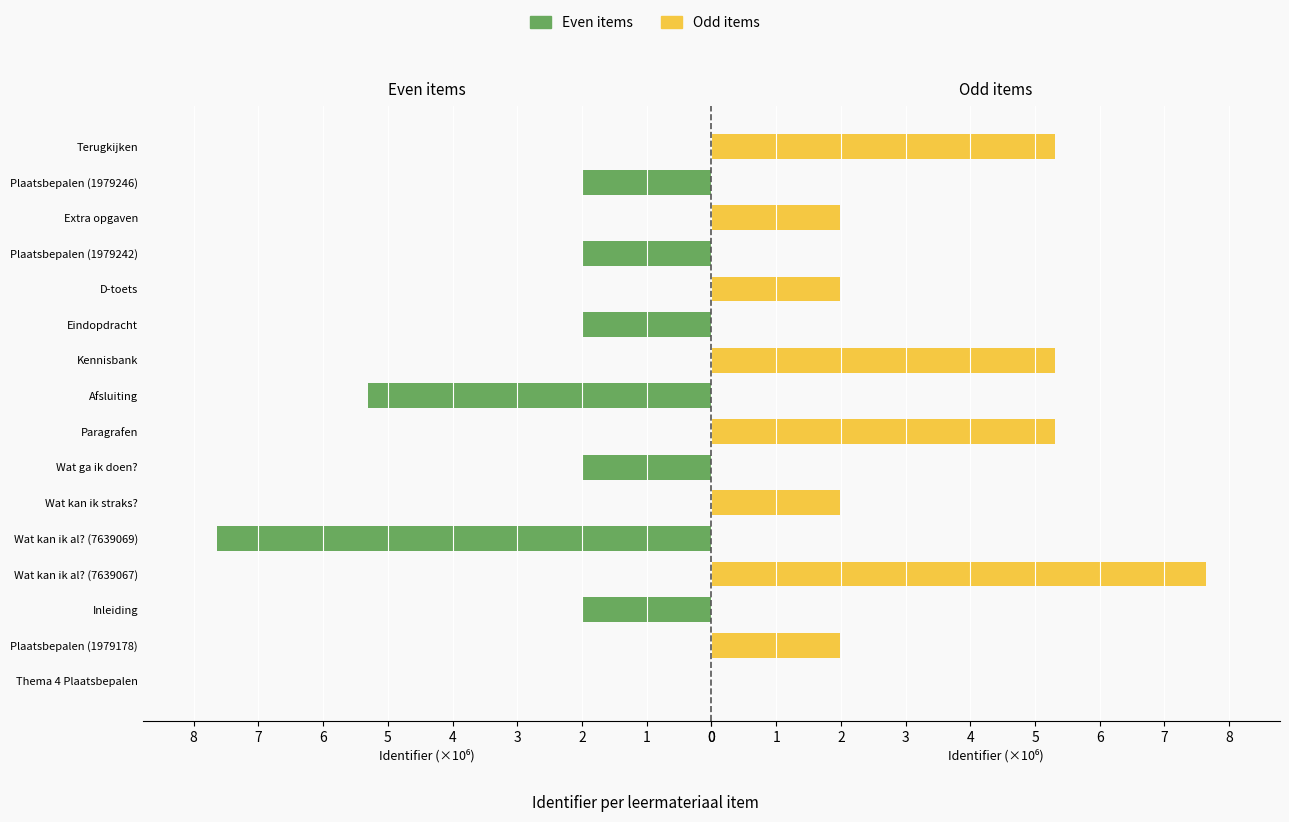

The Even items series shows 4.8 at 15. True or false?

False